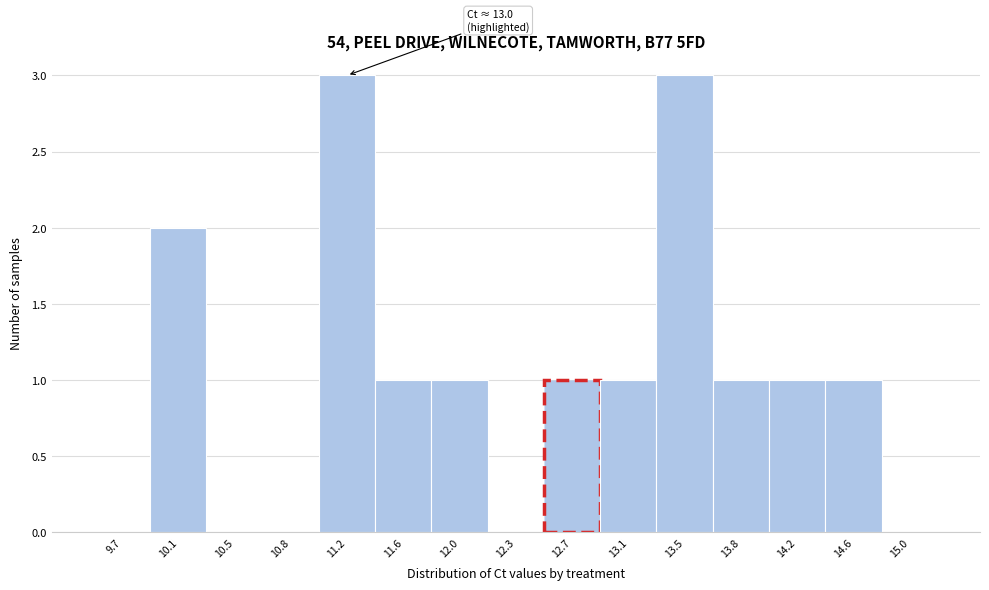

Reading left to right, list all the values displayed in this chart.

9.7=0	10.1=2	10.5=0	10.8=0	11.2=3	11.6=1	12.0=1	12.3=0	12.7=1	13.1=1	13.5=3	13.8=1	14.2=1	14.6=1	15.0=0